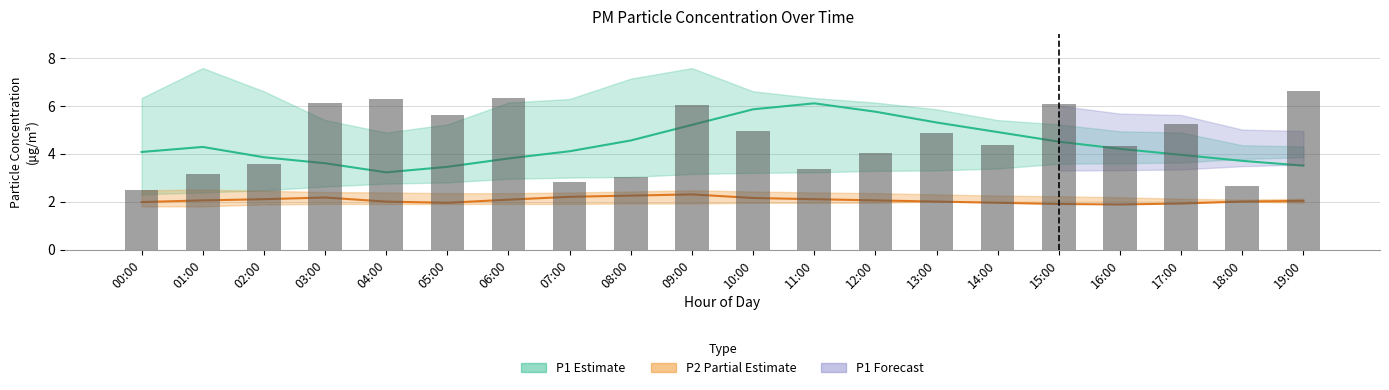

List the labels in order of value, largest first.

19:00, 06:00, 04:00, 03:00, 15:00, 09:00, 05:00, 17:00, 10:00, 13:00, 14:00, 16:00, 12:00, 02:00, 11:00, 01:00, 08:00, 07:00, 18:00, 00:00